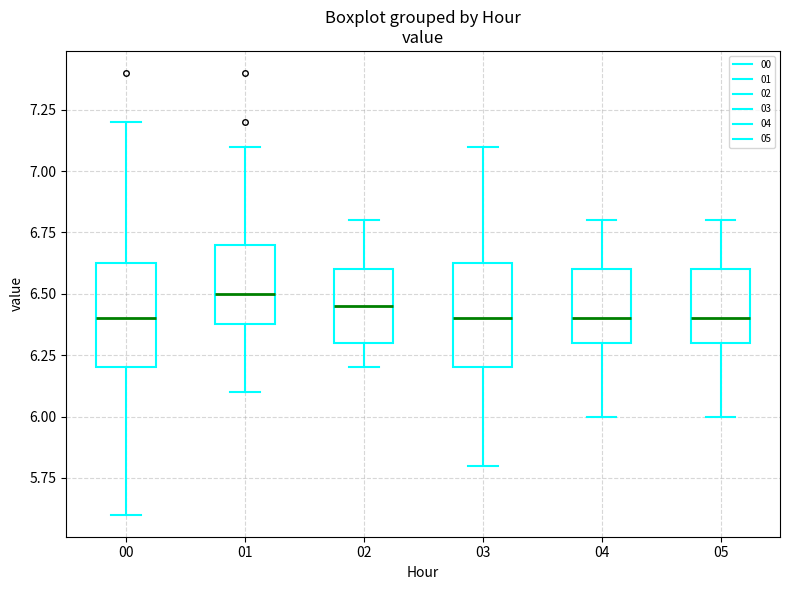

Where does the upper whisker of the box at x = 00 end on the y-axis? The values are not printed on the chart, so give them approximately, as read against the axis.

7.20